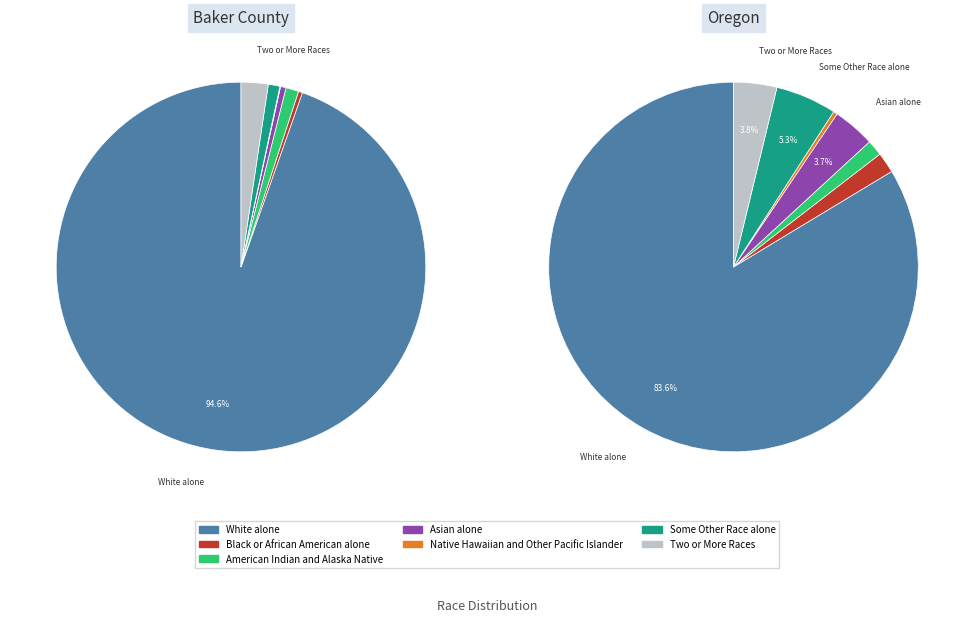

To the nearest percent, what portion does American Indian and Alaska Native represent?

1%